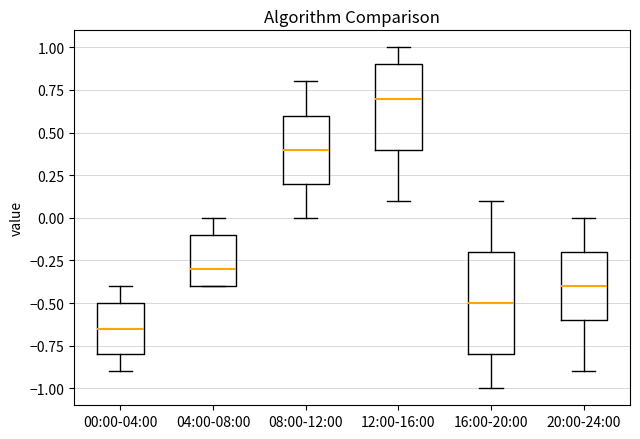

Which box is the tallest, from its lower edge to its upper edge?

16:00-20:00